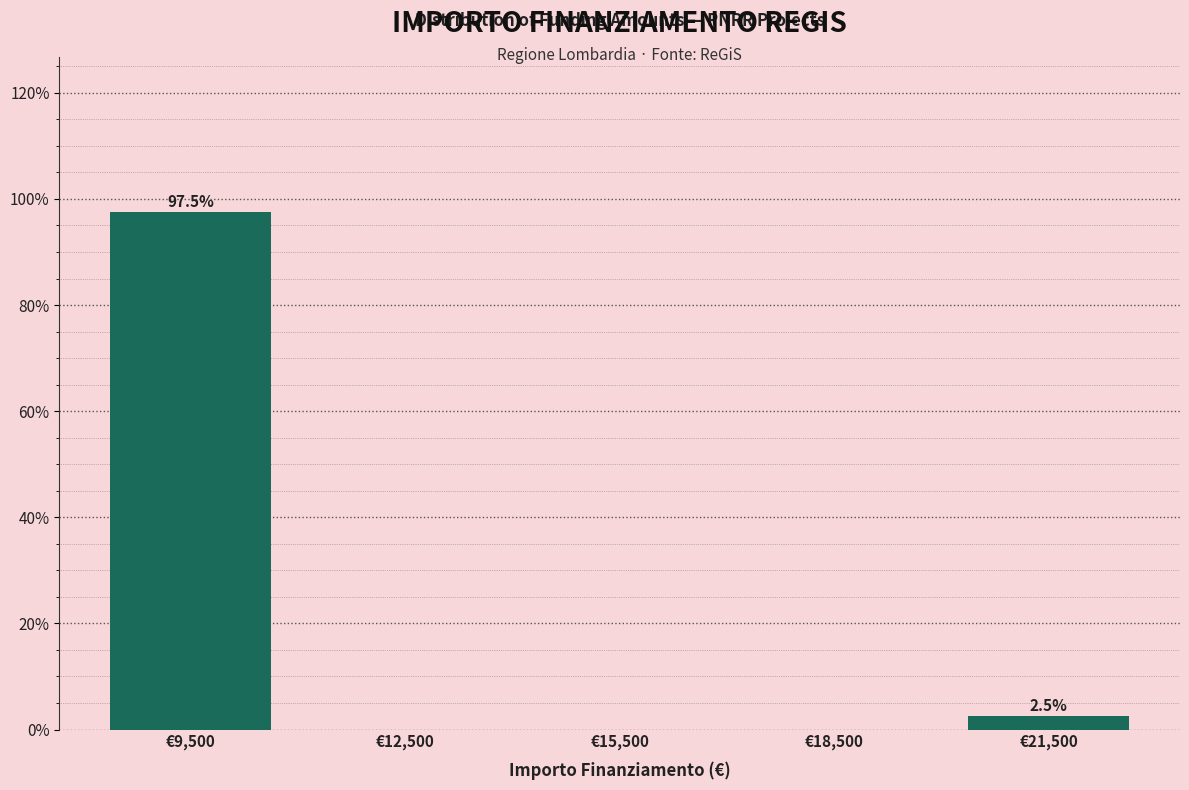

Which range on the x-axis has the tallest bar?

8000 to 11000